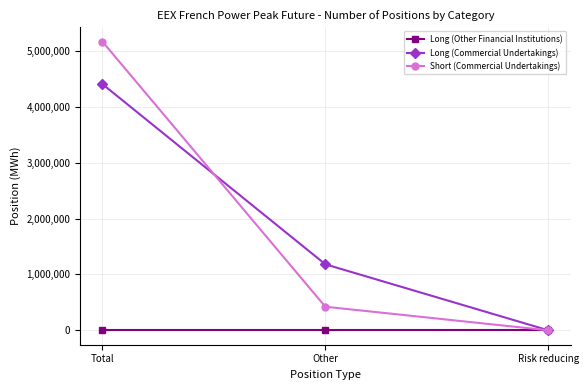

At how many categories does at least one series exceed 5039695?

1